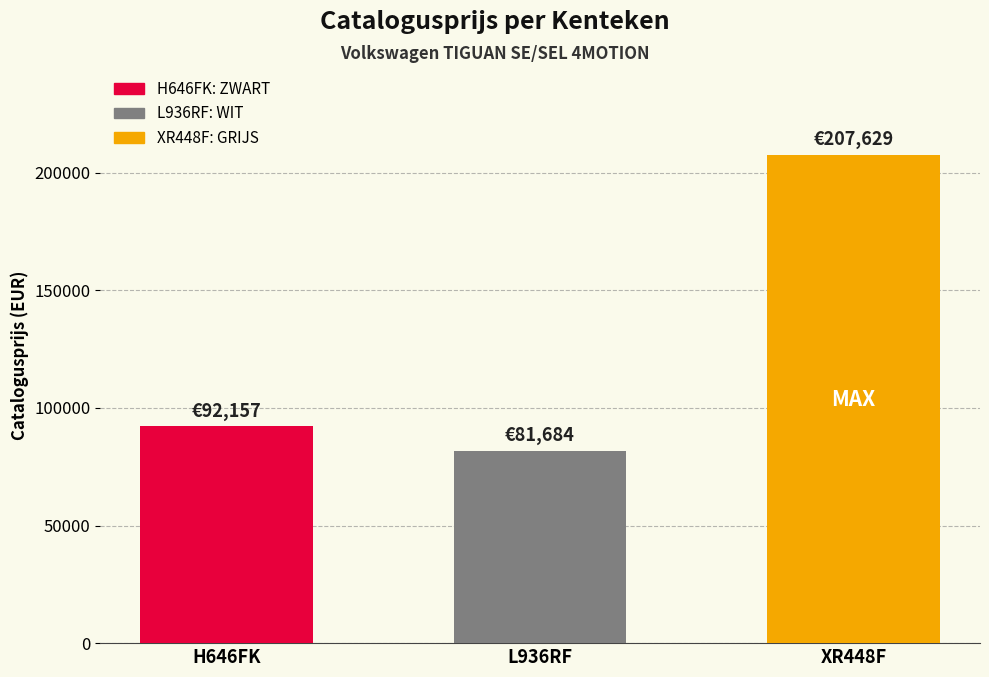

Which has a higher value, L936RF or H646FK?

H646FK